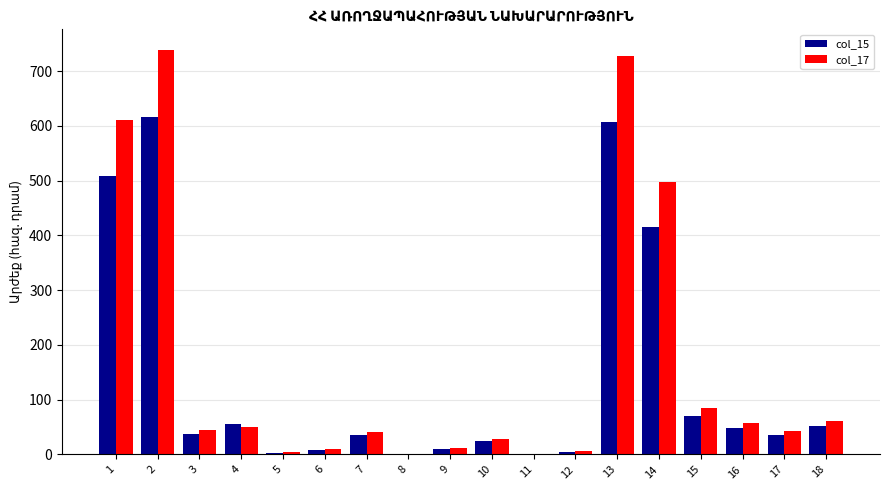

Is the value of col_15 at 13 greater than the value of col_17 at 6?

Yes